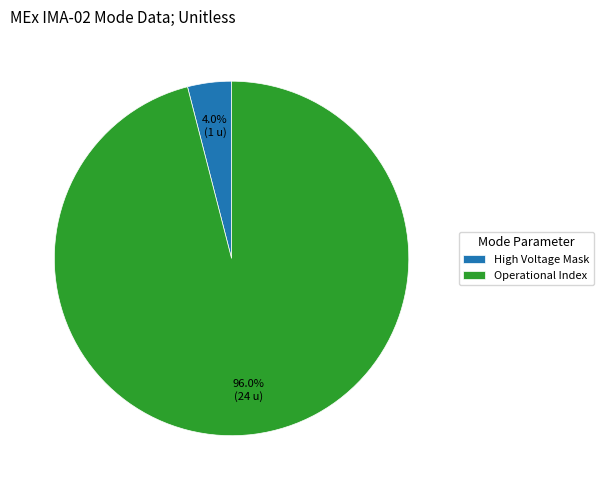

Does Operational Index represent more than half of the total?

Yes